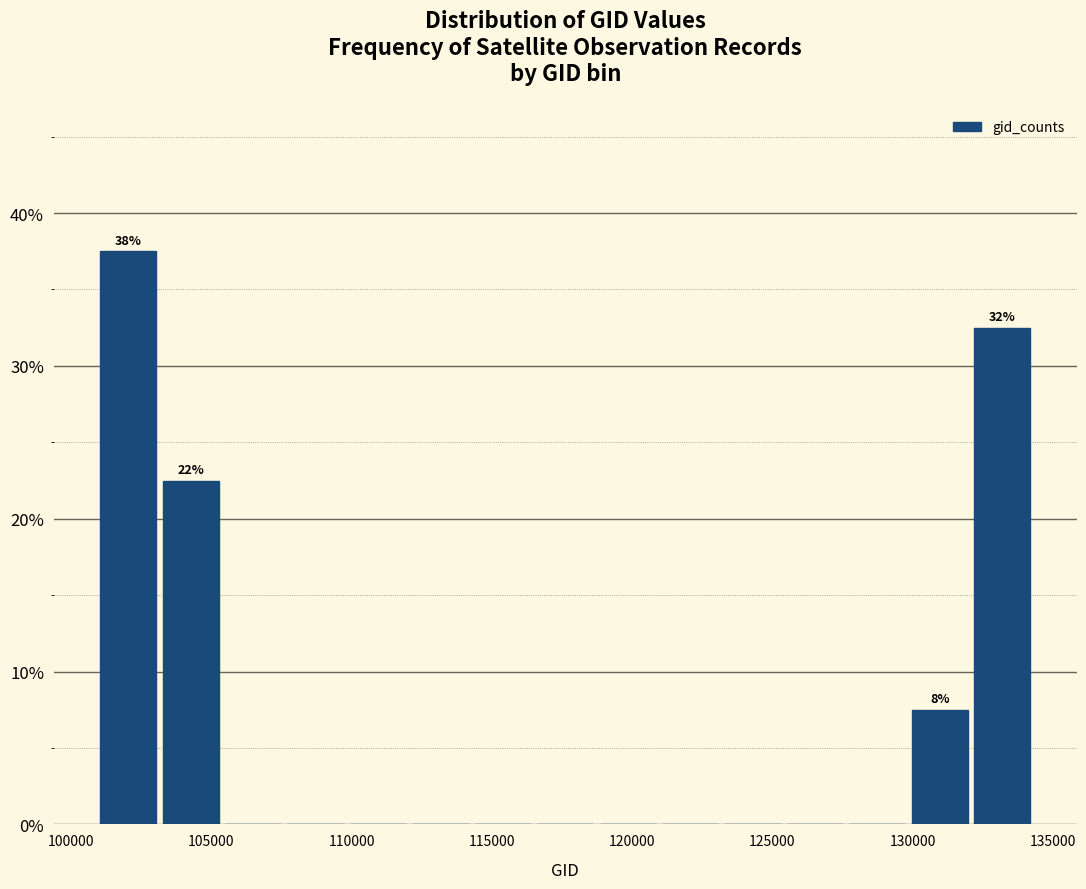

Over which range of the x-axis is the bar tallest?

101000 to 103000